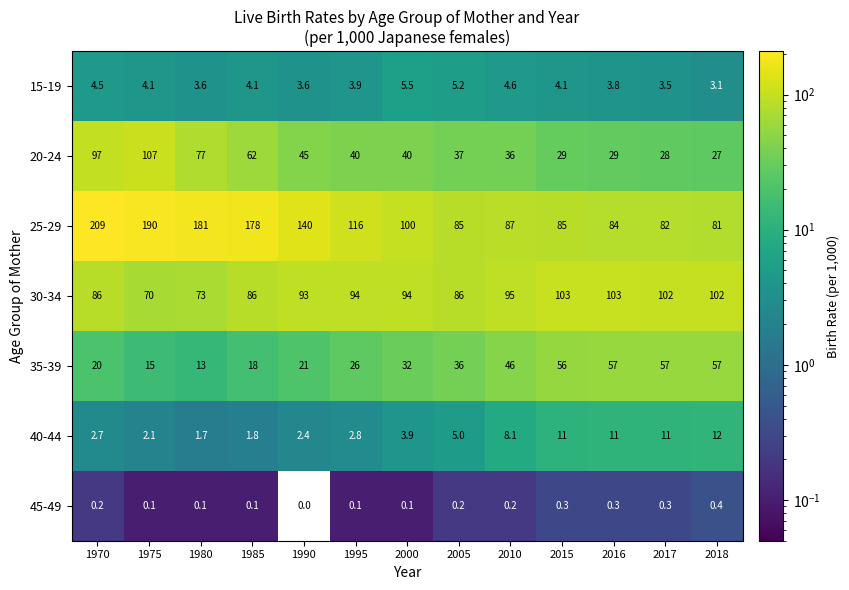

What is the difference between the 40-44 values at 2017 and 1985?

9.2